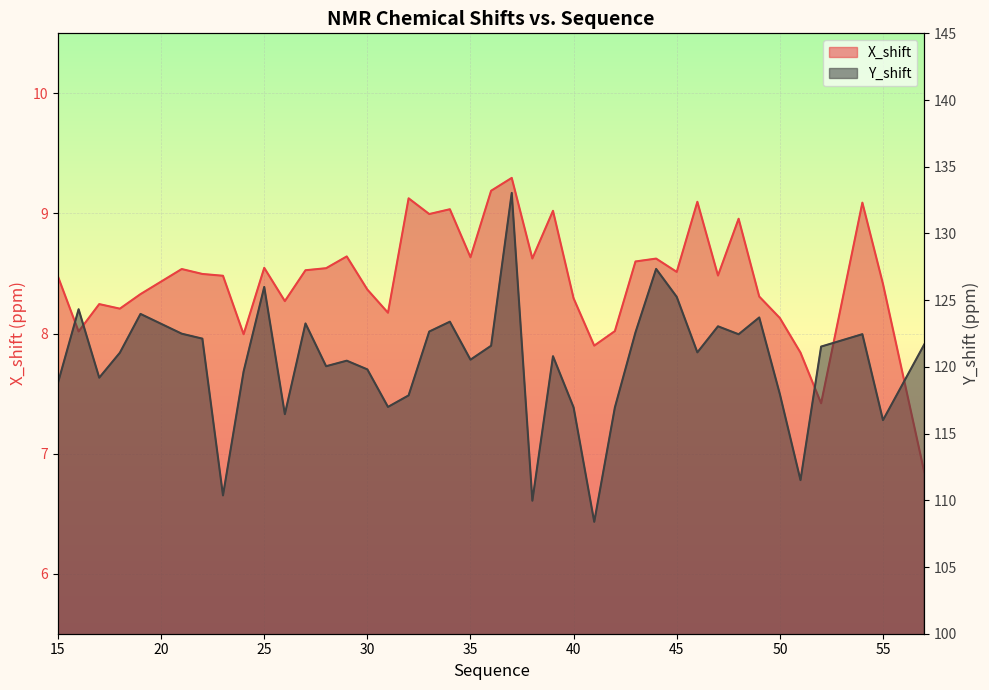

Rank the series at 46 from highest to lowest value.

Y_shift, X_shift